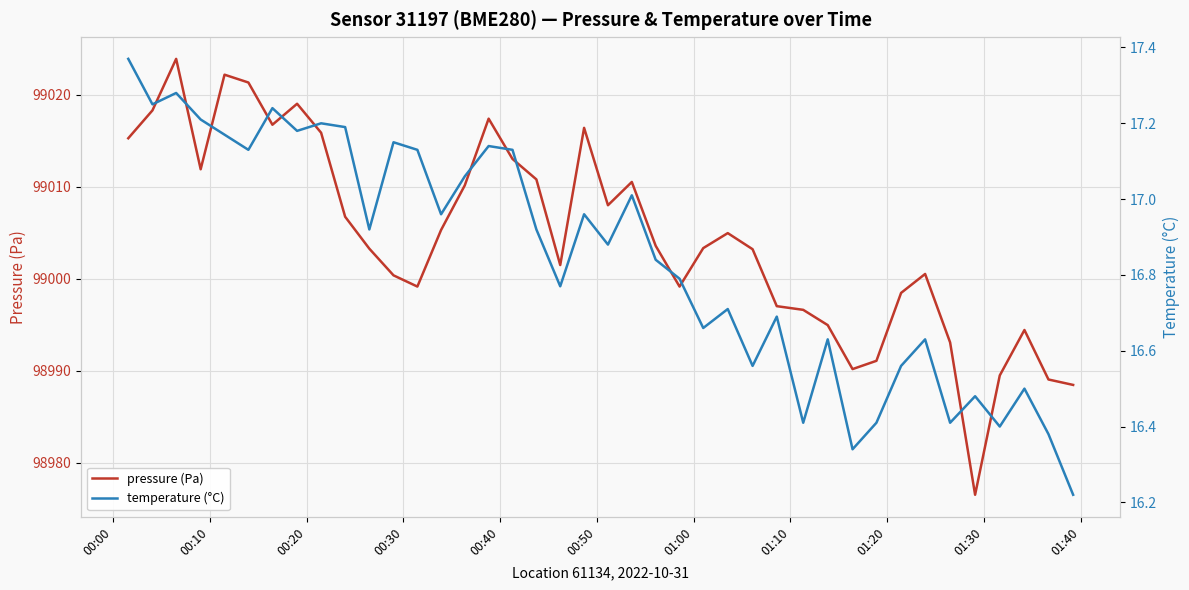

List the series in order of their overall mean, lowest first.

temperature (°C), pressure (Pa)